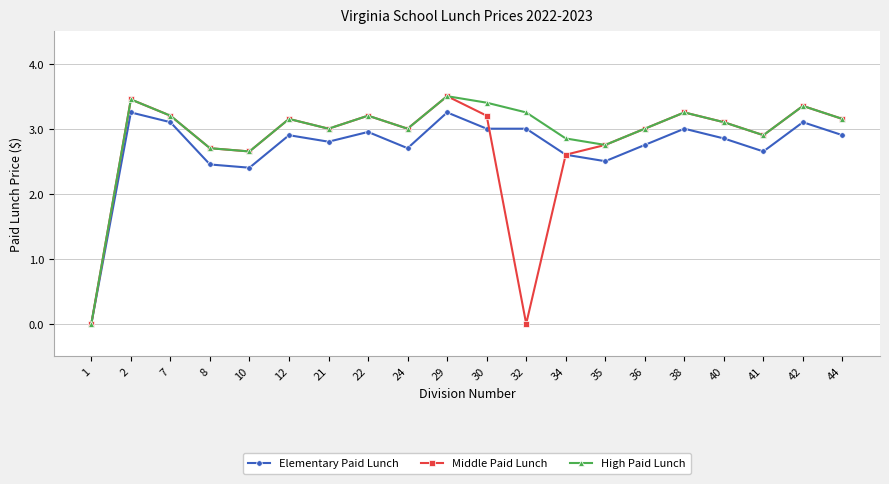

True or false: High Paid Lunch has a value of 2.8 at 35.

True